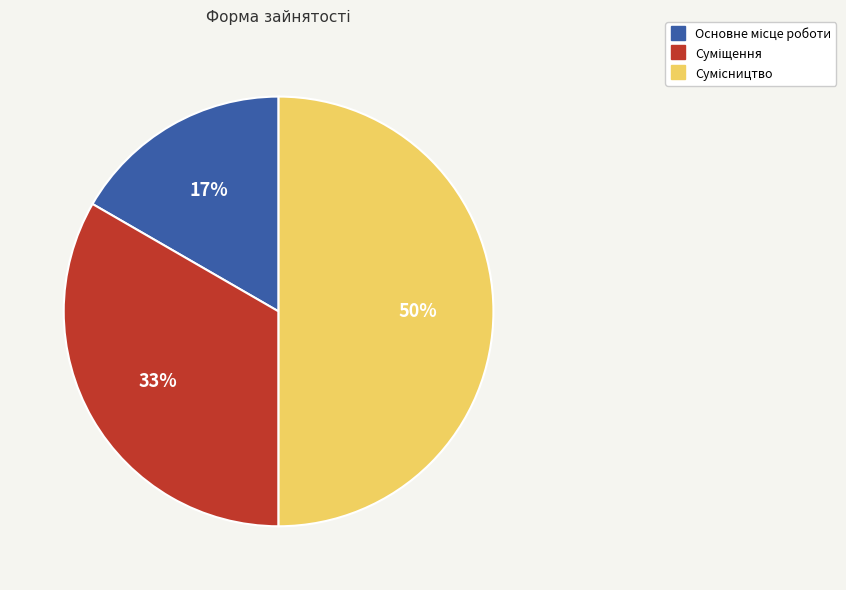

Count the number of slices in the pie.

3